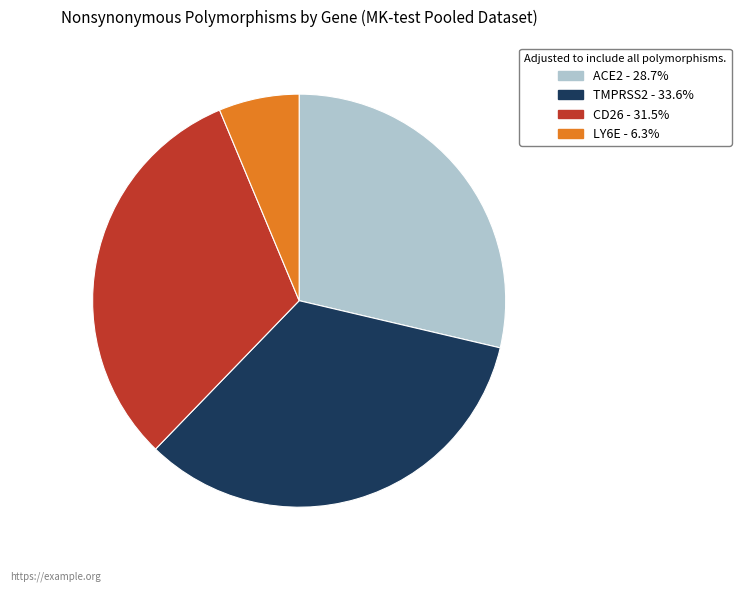

Which category has the smallest portion of the pie?

LY6E